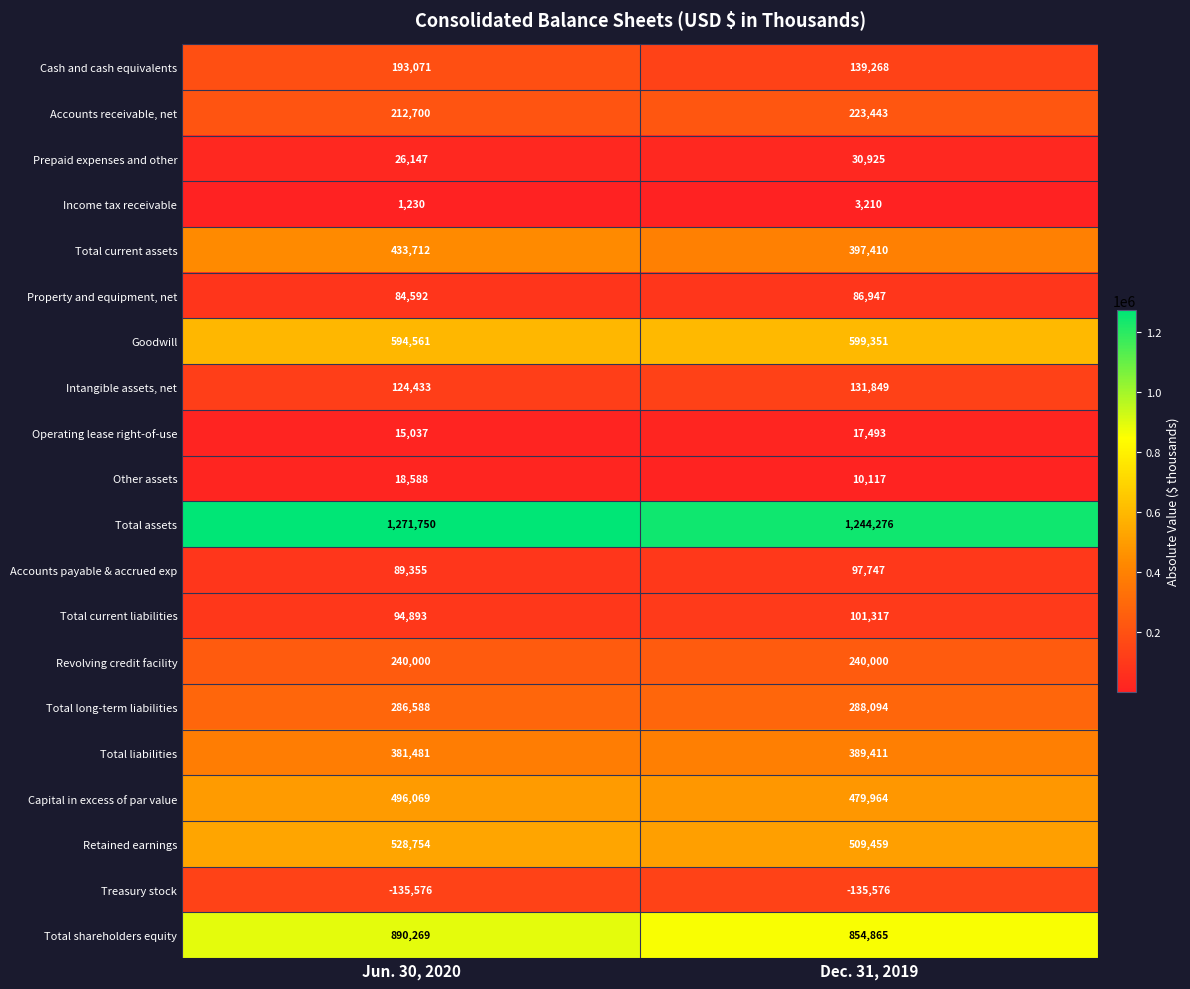

Which category has the lowest value in the Total assets series?

Dec. 31, 2019